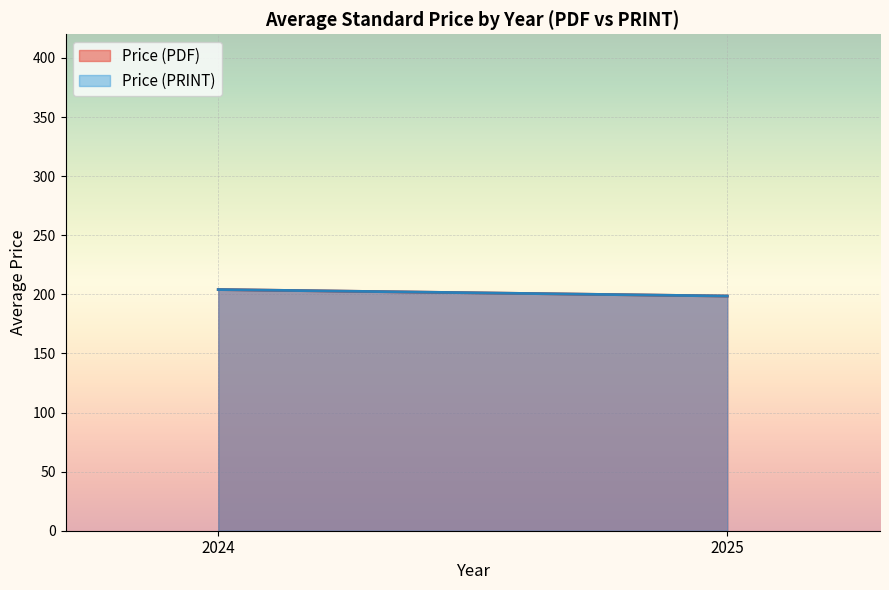

Which series has the widest spread of values?

Price (PDF)